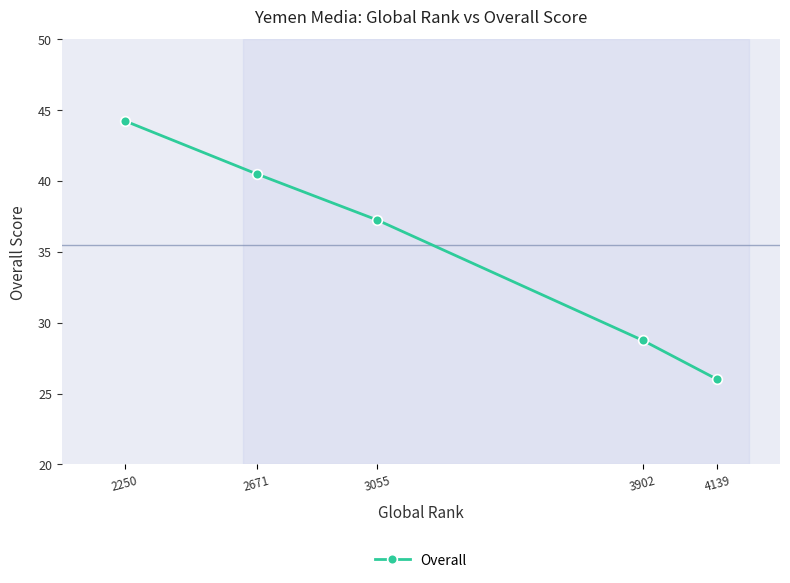

Which label corresponds to the smallest value in the chart?

4139